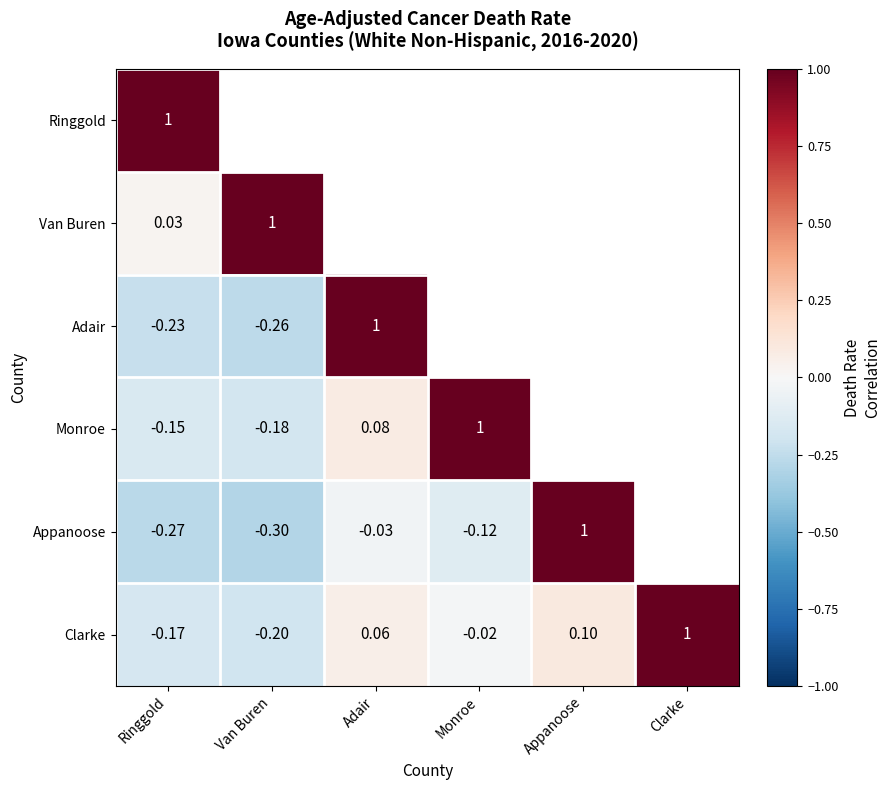

How many series are shown in this chart?

6